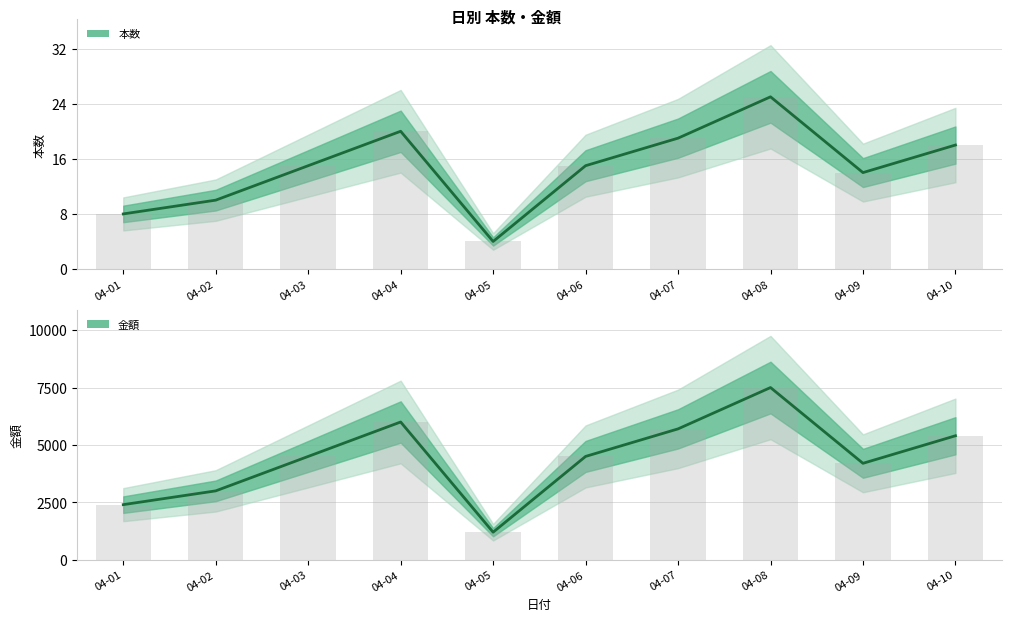

Where is 本数 nearest to the value 14?

04-09